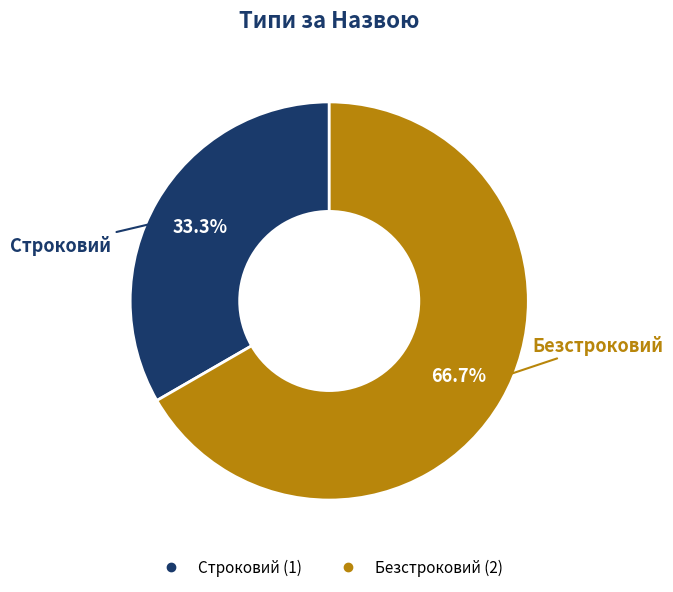

Which slice is the largest?

Безстроковий